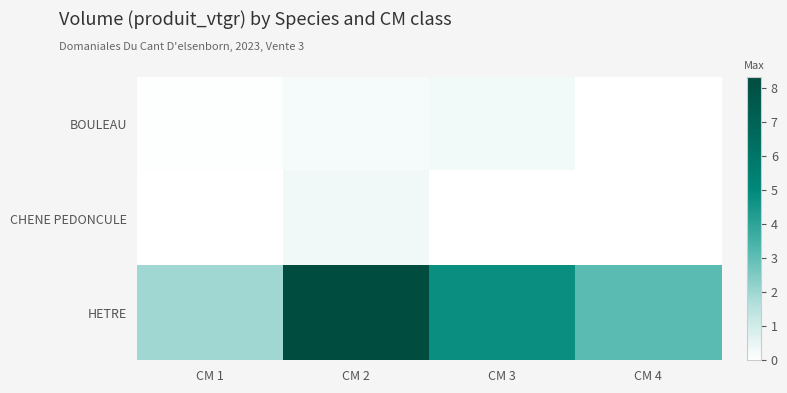

Between CM 2 and CM 1, which is larger?

CM 2